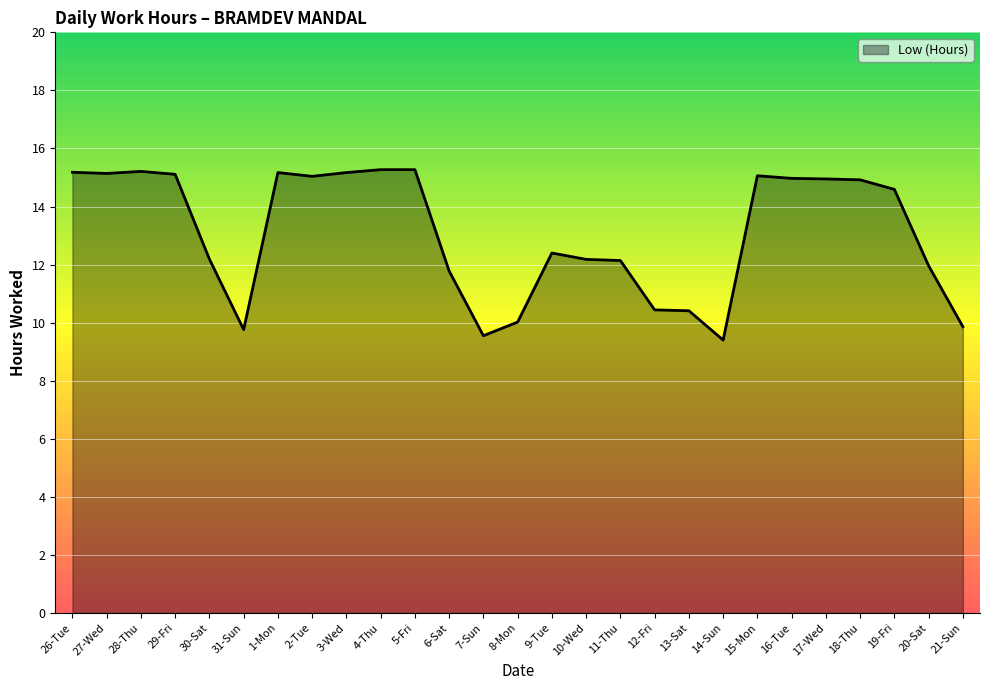

Where does the data first go above 14?

26-Tue